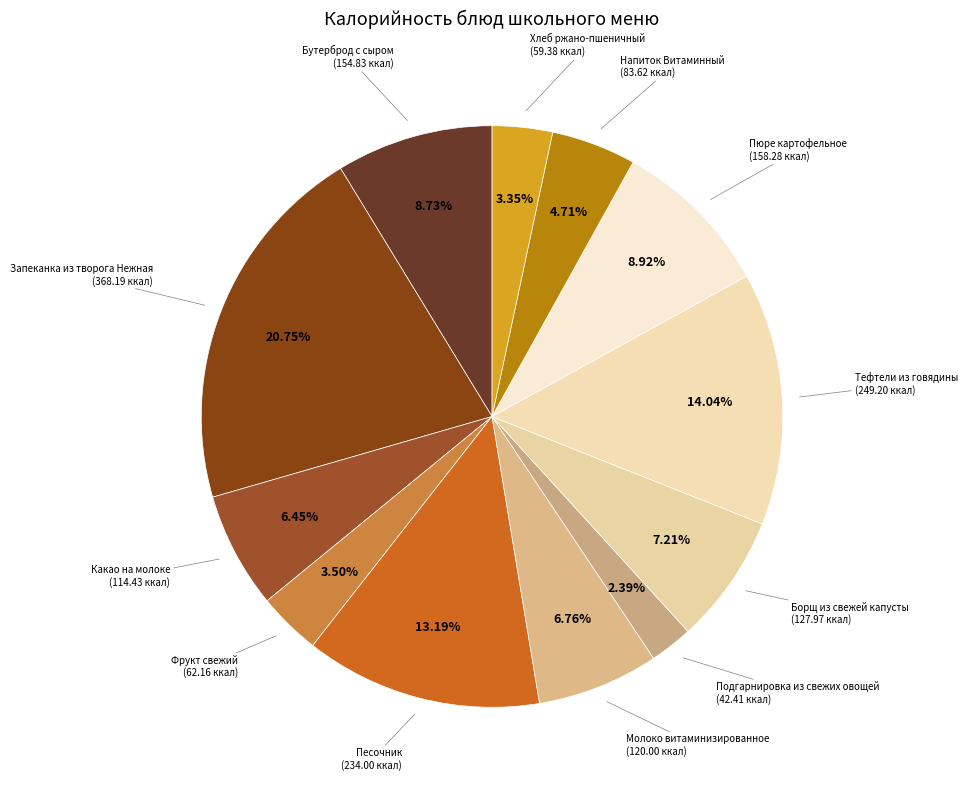

Which category has the smallest portion of the pie?

Подгарнировка из свежих овощей